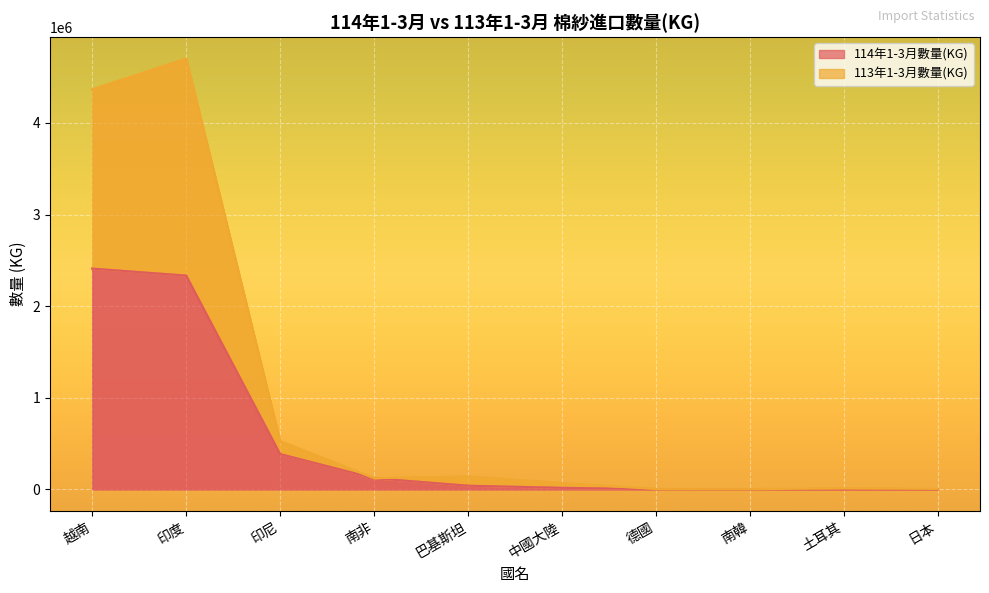

How many interior local peaks does the 113年1-3月數量(KG) series have?

3